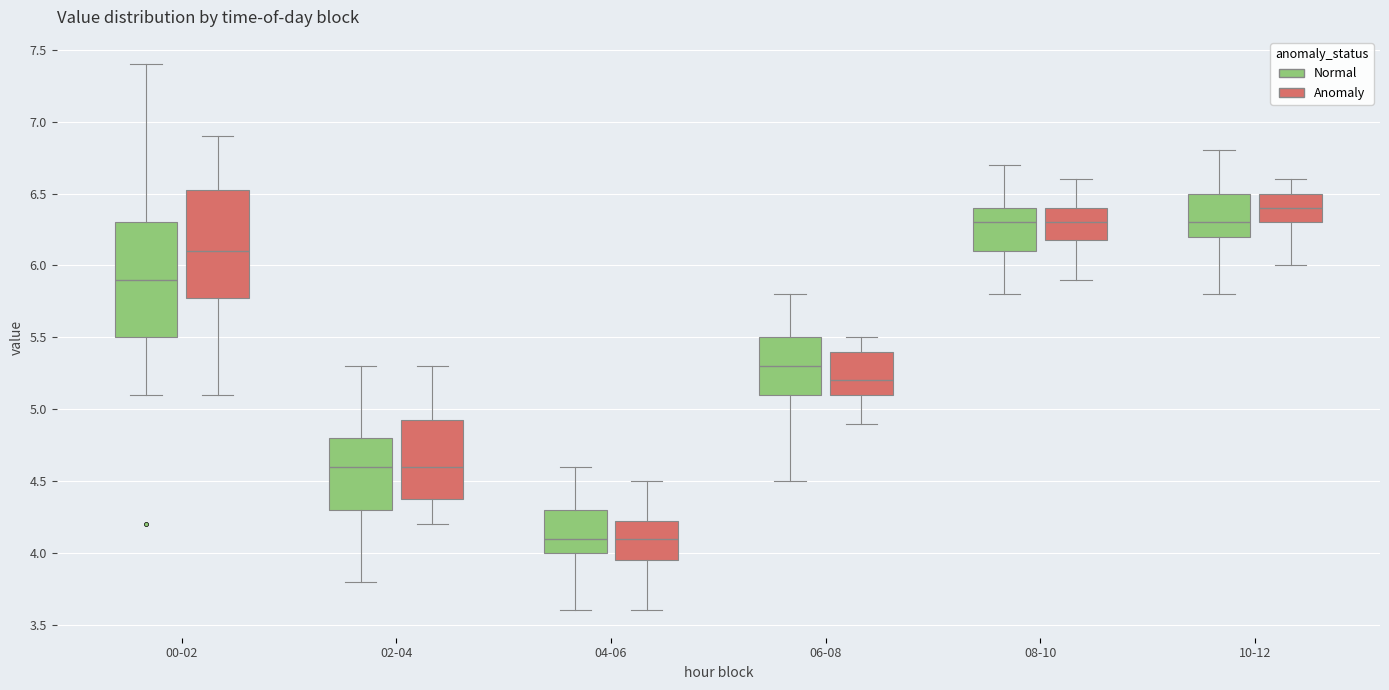

Reading left to right, read every box against the y-axis: the position of its median line, the range the box covers, and the ends of its whiskers. The values are not printed on the chart, so give them approximately, as read against the axis.

00-02 (Normal): median 5.90, box 5.50 to 6.30, whiskers 5.10 to 7.40
00-02 (Anomaly): median 6.10, box 5.80 to 6.55, whiskers 5.10 to 6.90
02-04 (Normal): median 4.60, box 4.30 to 4.80, whiskers 3.80 to 5.30
02-04 (Anomaly): median 4.60, box 4.40 to 4.95, whiskers 4.20 to 5.30
04-06 (Normal): median 4.10, box 4.00 to 4.30, whiskers 3.60 to 4.60
04-06 (Anomaly): median 4.10, box 3.95 to 4.25, whiskers 3.60 to 4.50
06-08 (Normal): median 5.30, box 5.10 to 5.50, whiskers 4.50 to 5.80
06-08 (Anomaly): median 5.20, box 5.10 to 5.40, whiskers 4.90 to 5.50
08-10 (Normal): median 6.30, box 6.10 to 6.40, whiskers 5.80 to 6.70
08-10 (Anomaly): median 6.30, box 6.20 to 6.40, whiskers 5.90 to 6.60
10-12 (Normal): median 6.30, box 6.20 to 6.50, whiskers 5.80 to 6.80
10-12 (Anomaly): median 6.40, box 6.30 to 6.50, whiskers 6.00 to 6.60